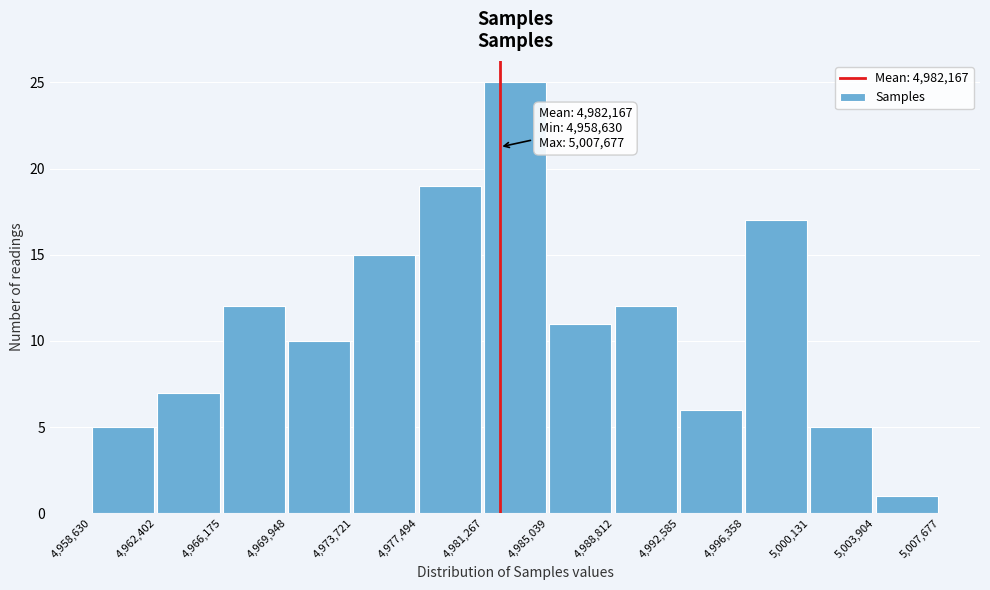

Which range on the x-axis has the tallest bar?

4,981,267 to 4,985,039